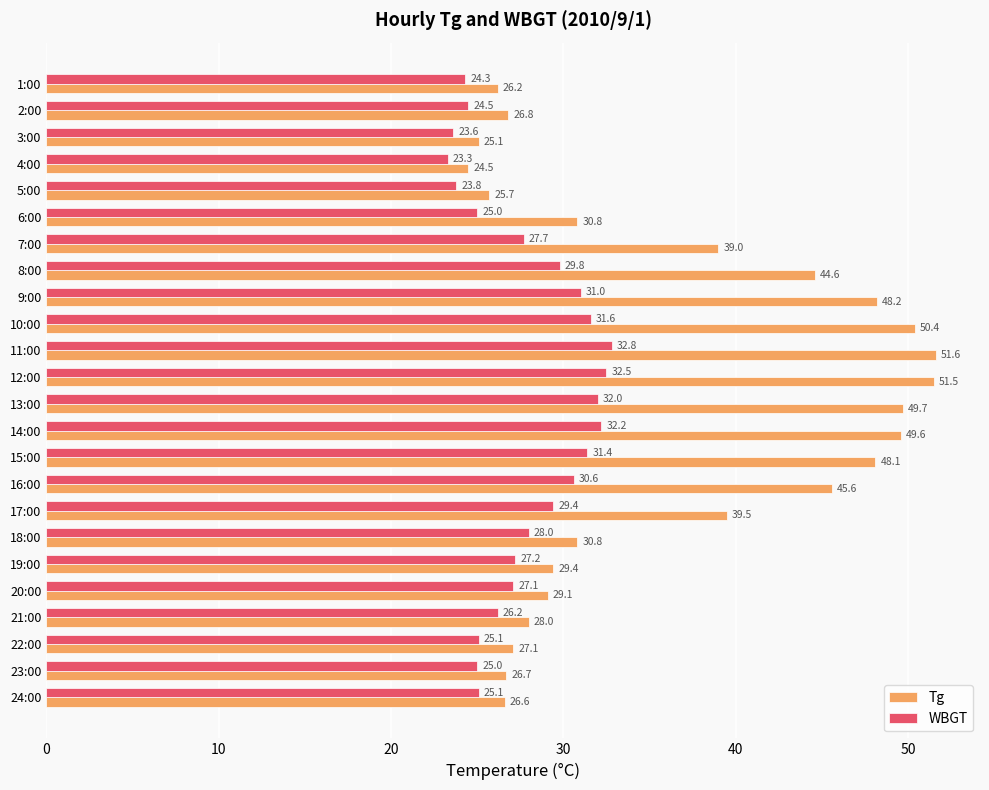

The value of WBGT at 2:00 is 24.5. True or false?

True